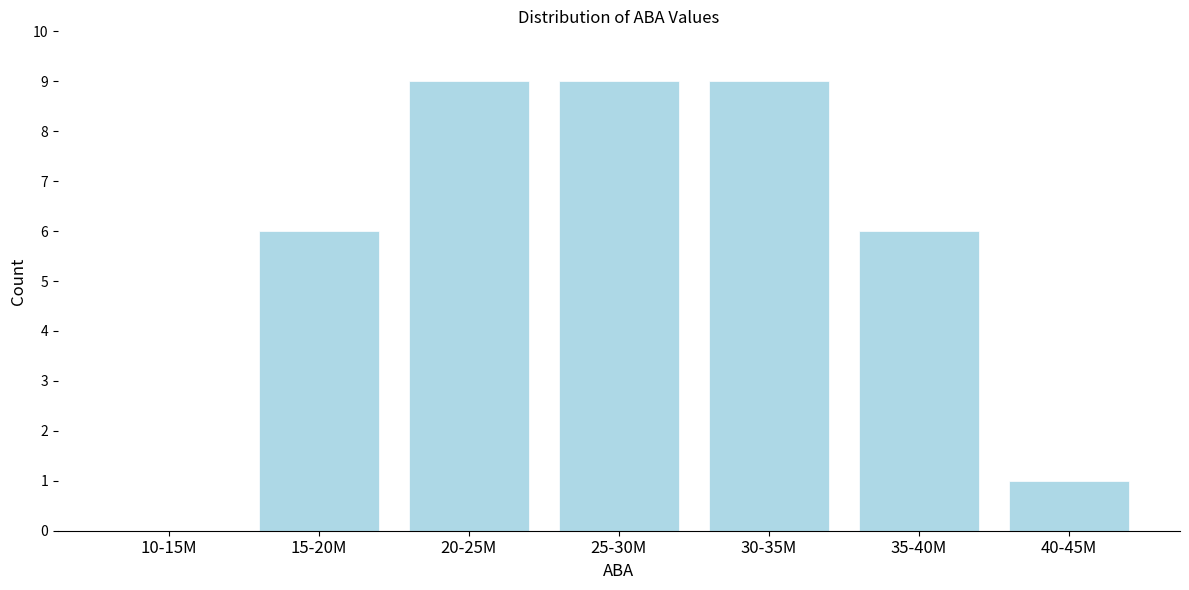

Reading left to right, transcribe all the data shown in this chart.

10-15M=0	15-20M=6	20-25M=9	25-30M=9	30-35M=9	35-40M=6	40-45M=1